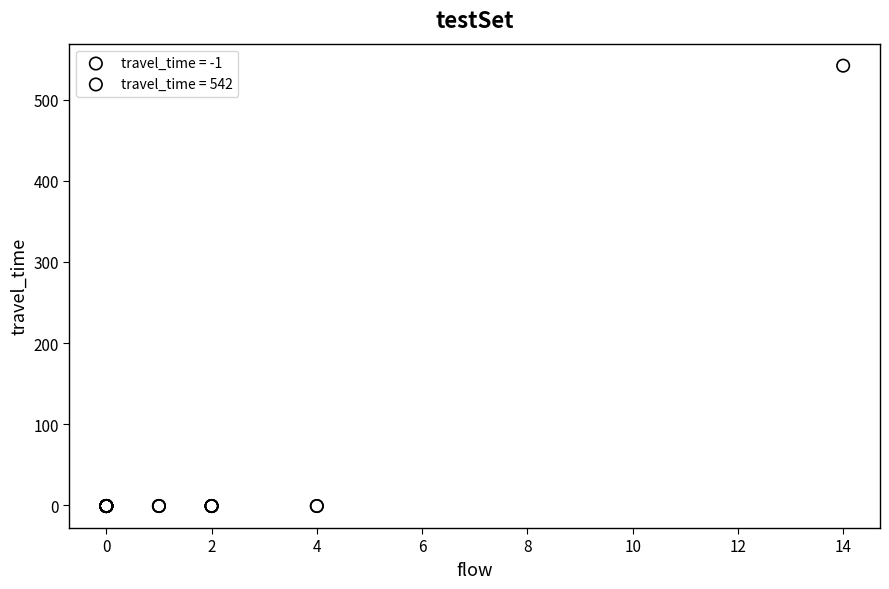

Which series reaches the maximum Y coordinate?

travel_time = 542